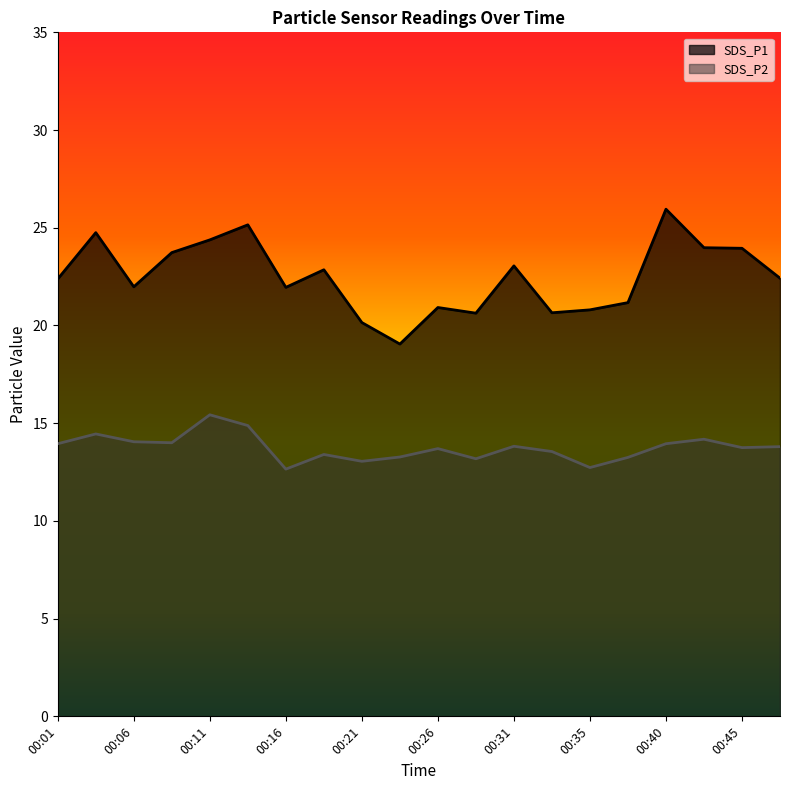

How many data points in SDS_P1 are above 22?

11